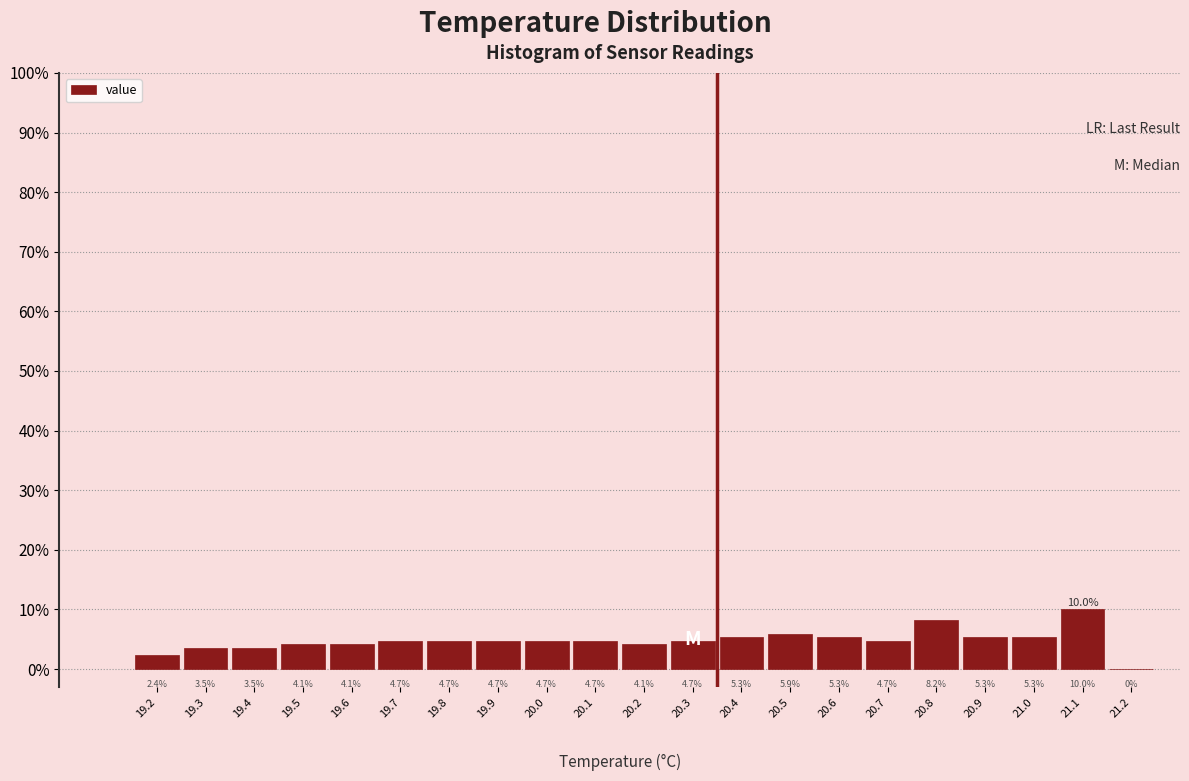

How tall is the bar that spans 19.35 to 19.45 on the x-axis?

3.5